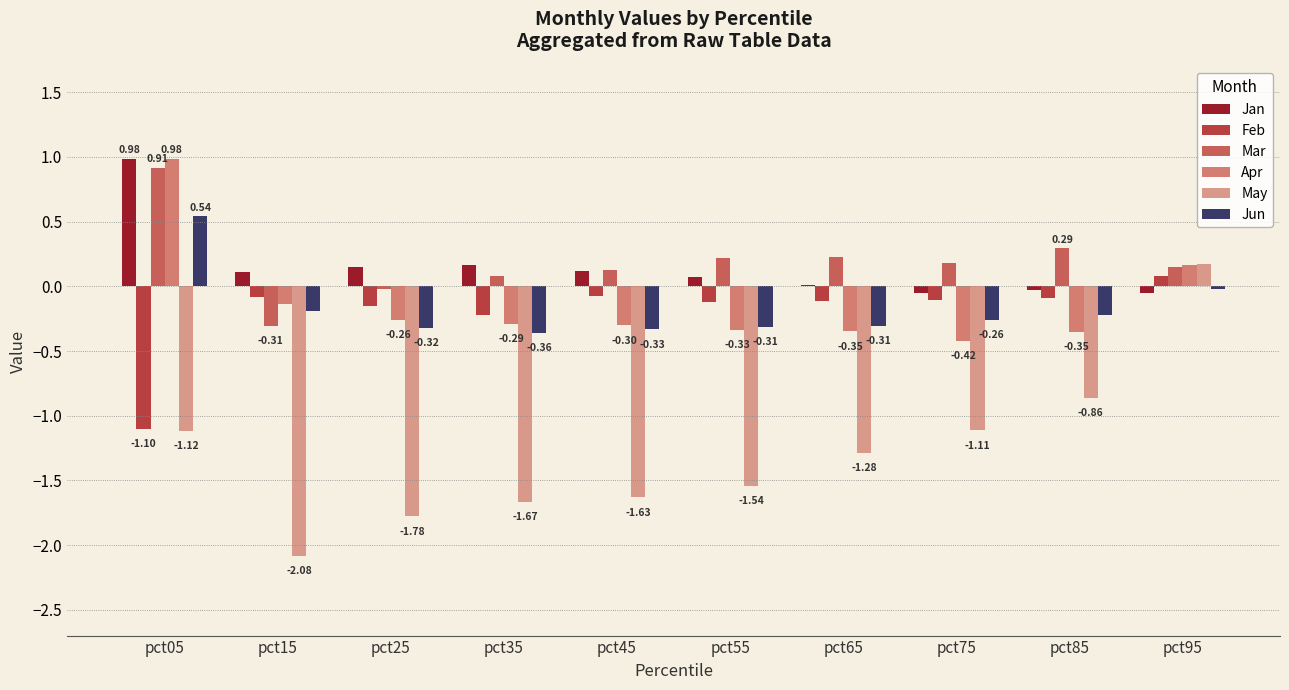

At which label is Jun closest to 0?

pct95